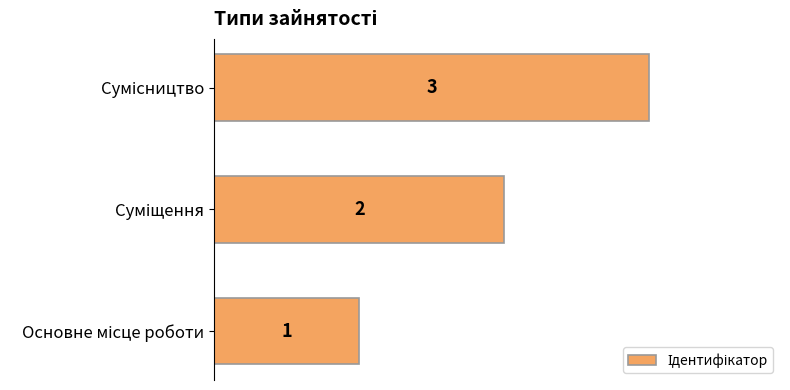

What is the maximum value shown in the chart?

3